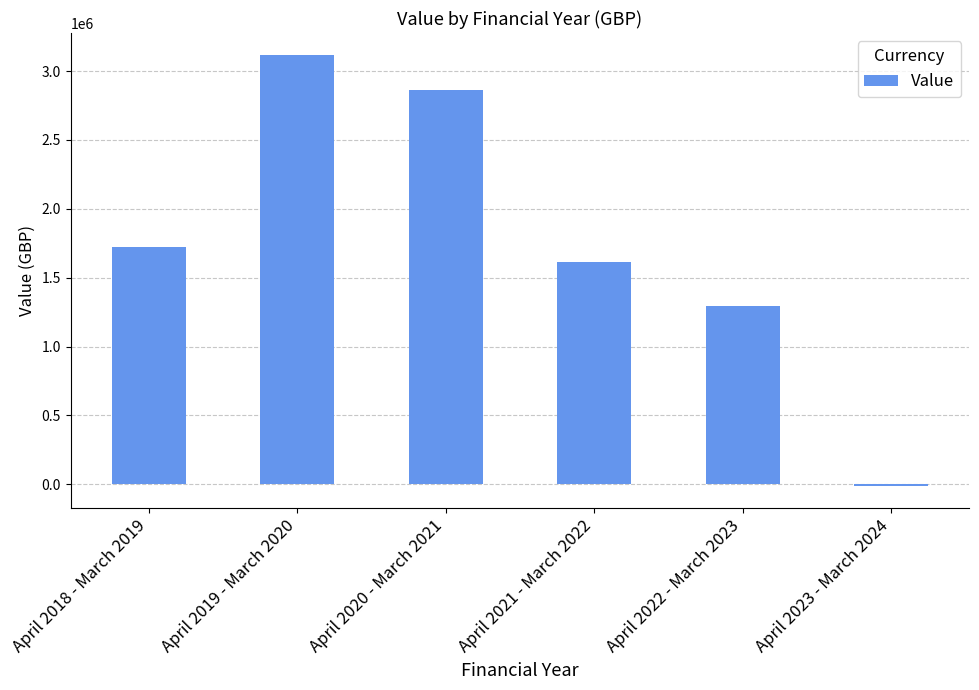

What is the label of the 2nd bar from the right?

April 2022 - March 2023